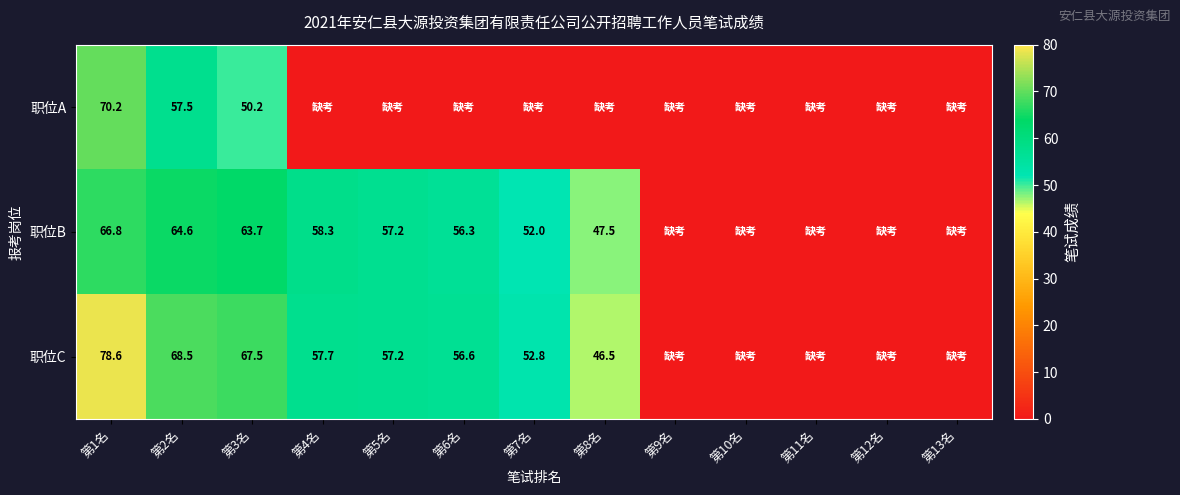

What is the sum of the 职位C values at 第8名 and 第2名?

115.0